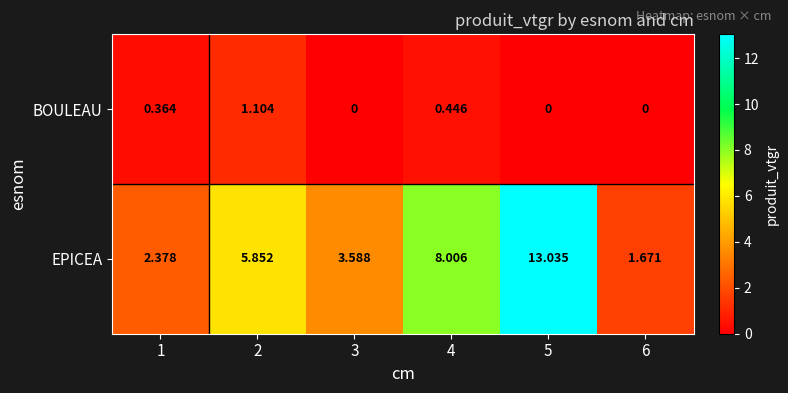

Rank the series at 2 from lowest to highest value.

BOULEAU, EPICEA